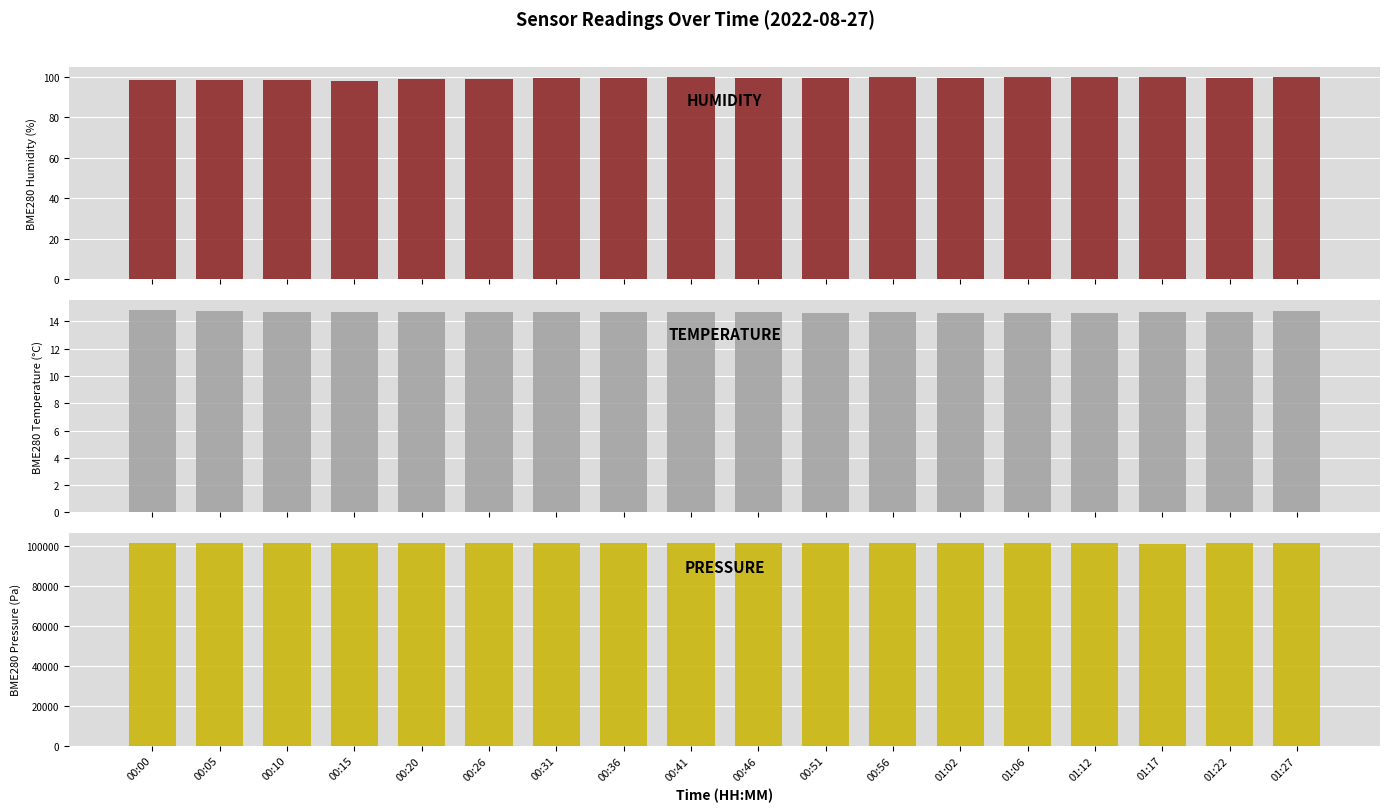

What is the difference between the maximum and minimum values in the BME280_temperature series?

0.2